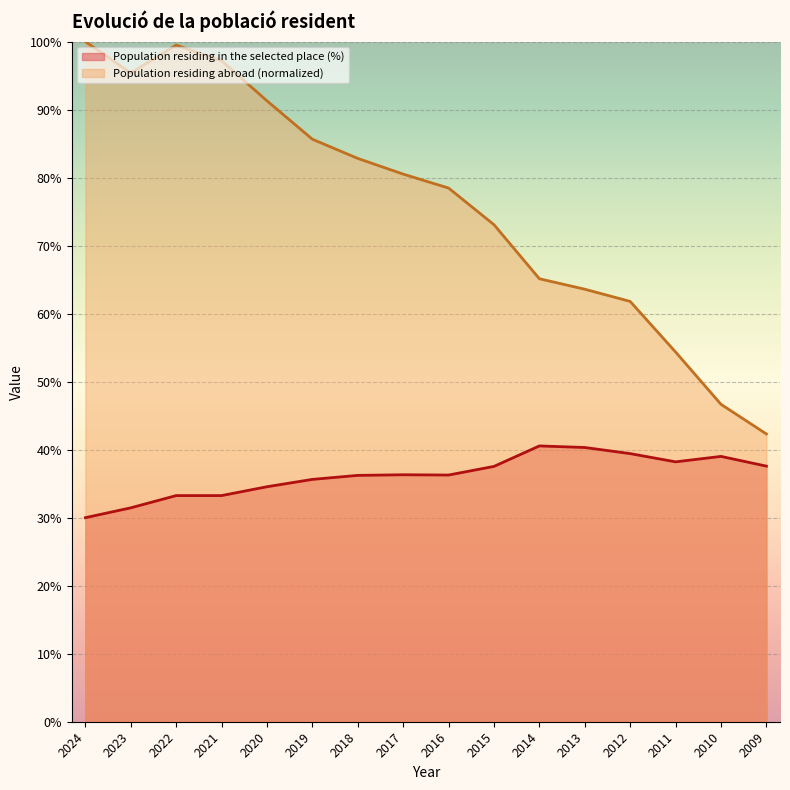

Which has a higher value, 2018 or 2011?

2011